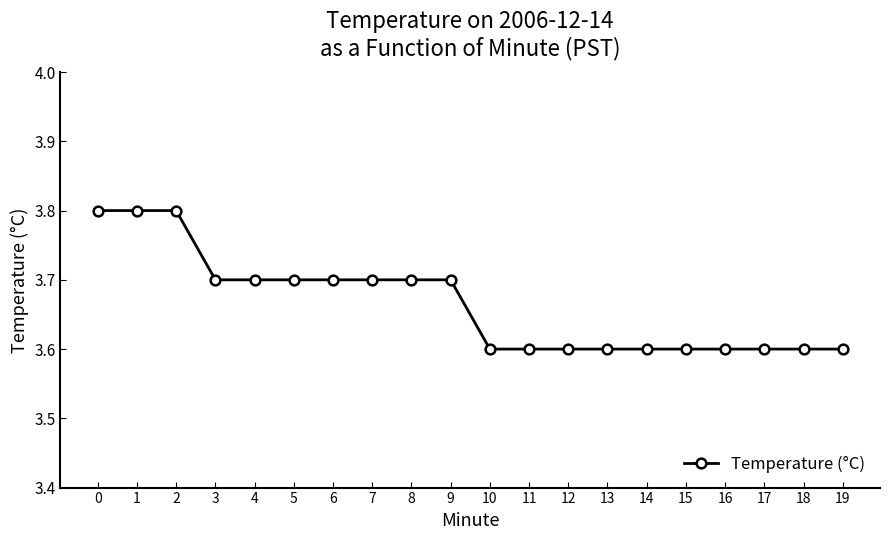

What is the smallest value displayed?

3.6